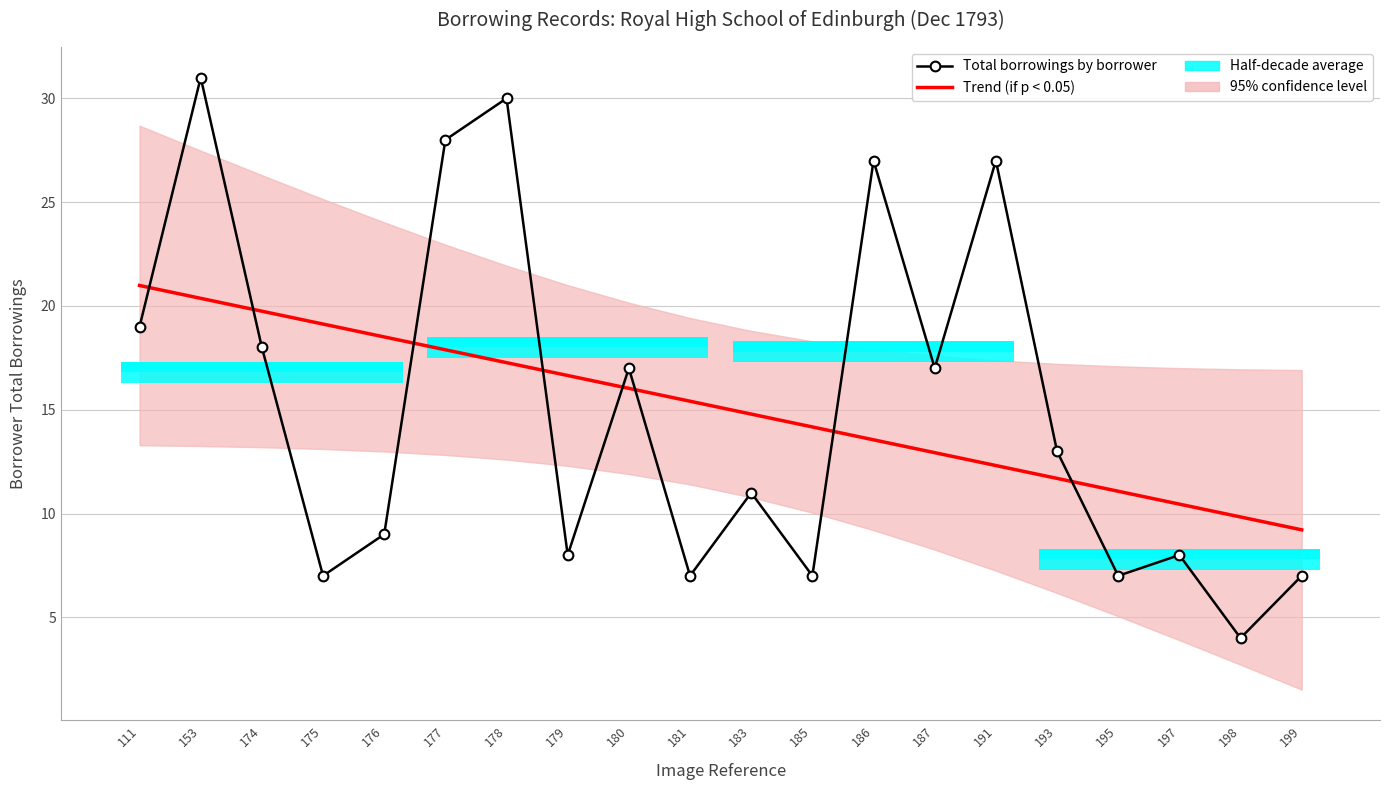

What is the minimum value shown in the chart?

4.0